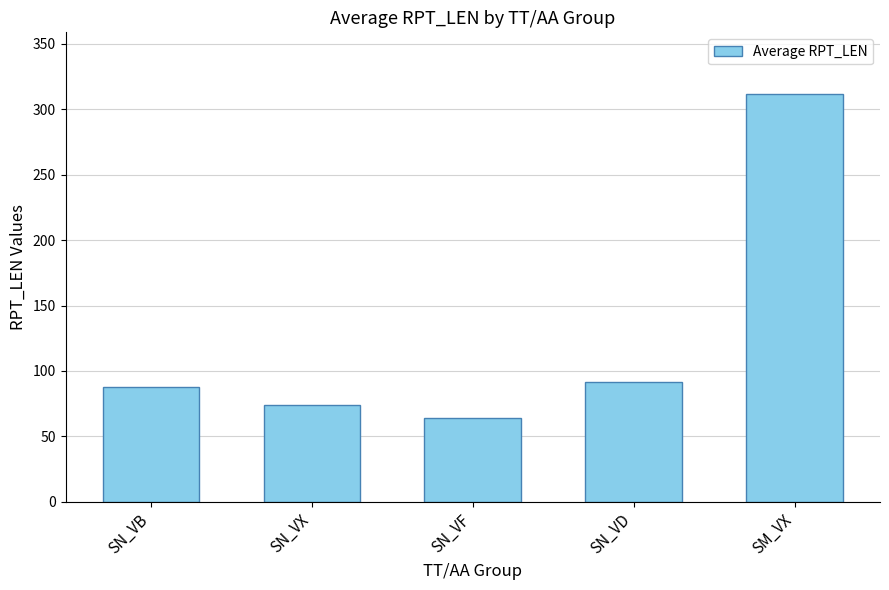

How many categories are shown in the chart?

5